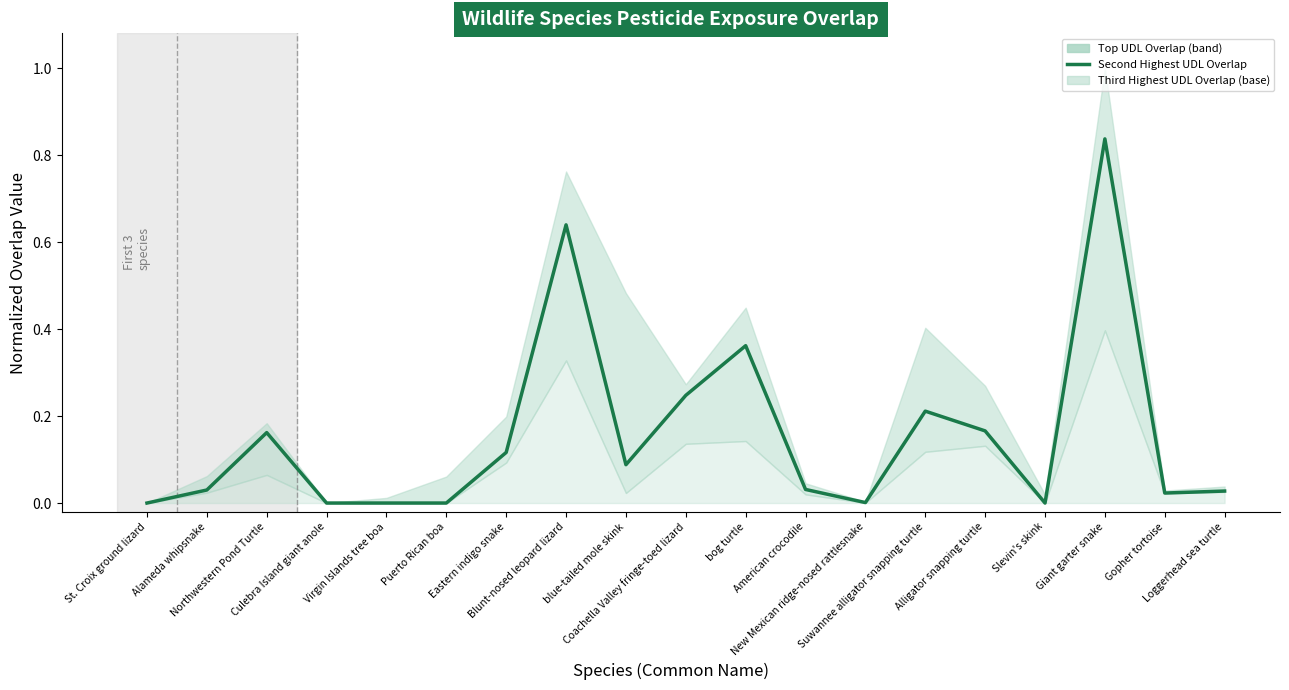

What is the difference between the values at Blunt-nosed leopard lizard and Virgin Islands tree boa?

0.6